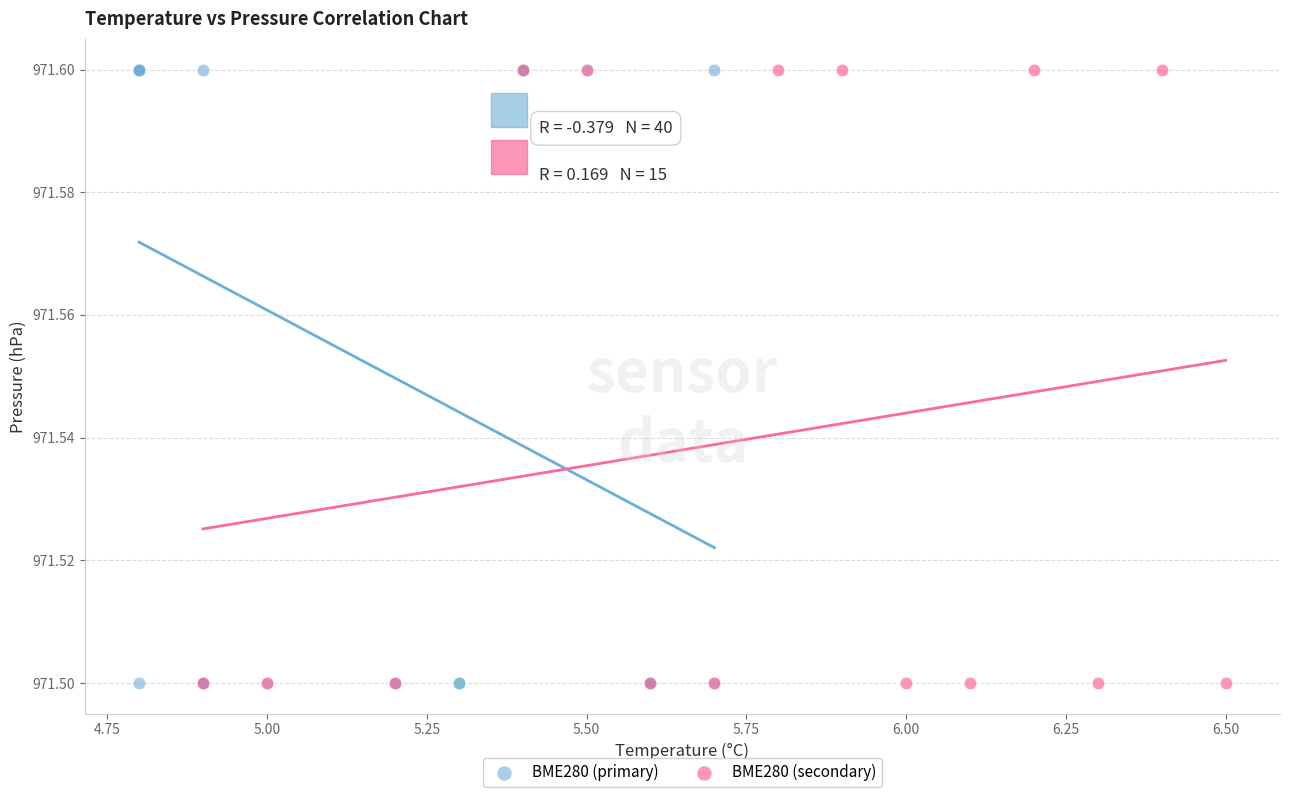

Which series has the widest spread of Y values?

BME280 (primary)